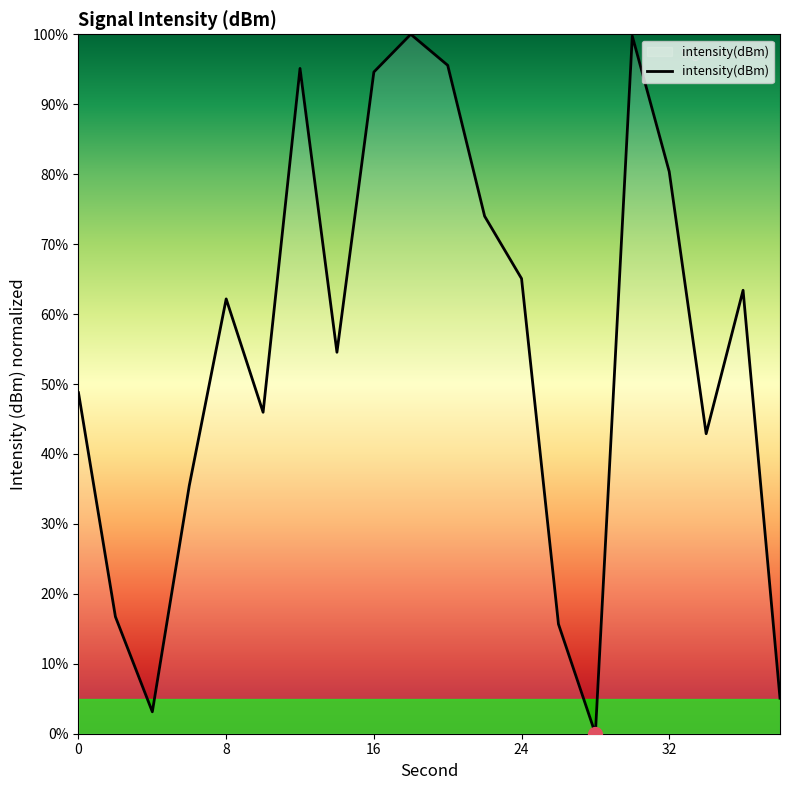

What is the maximum value shown in the chart?

100.0